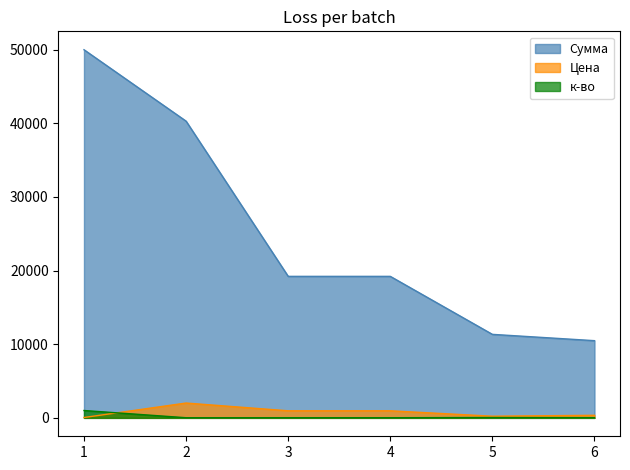

Which series has the widest spread of values?

Сумма